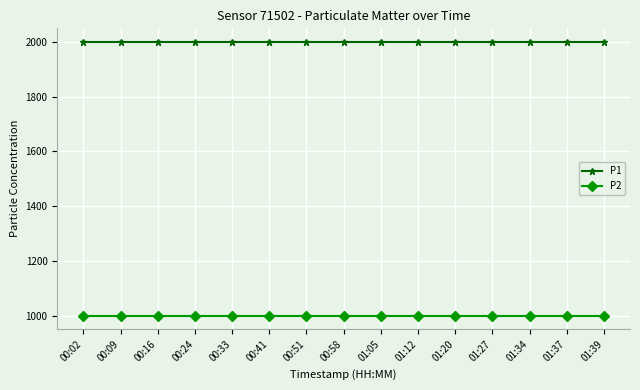

How many lines are shown in the chart?

2